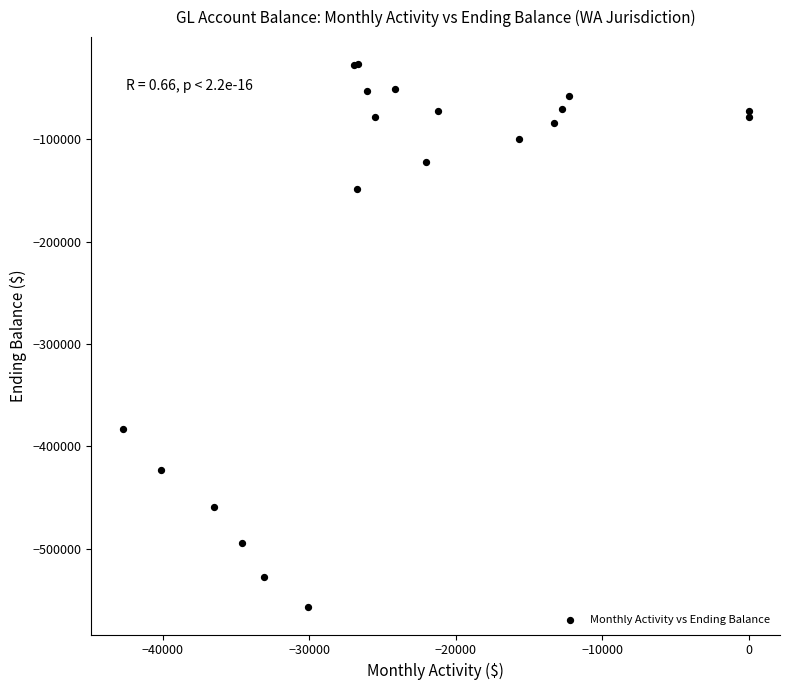

What Y value in the scatter plot is closest to -291998?

-382997.1